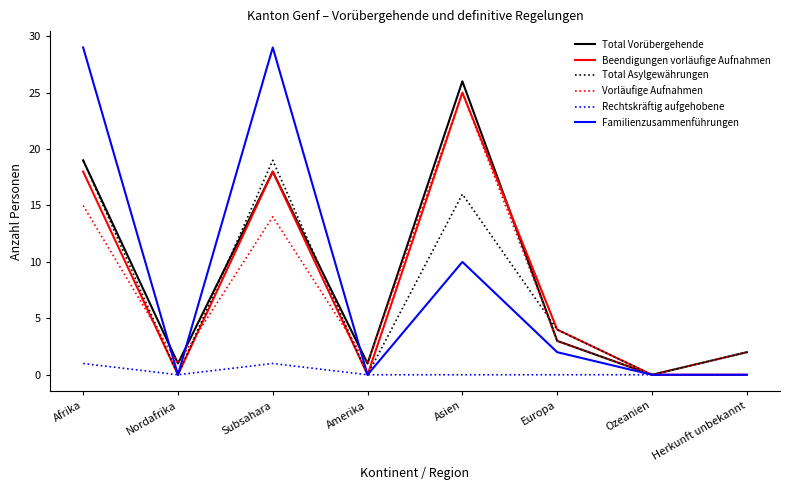

What is the total value across all series at Europa?

16